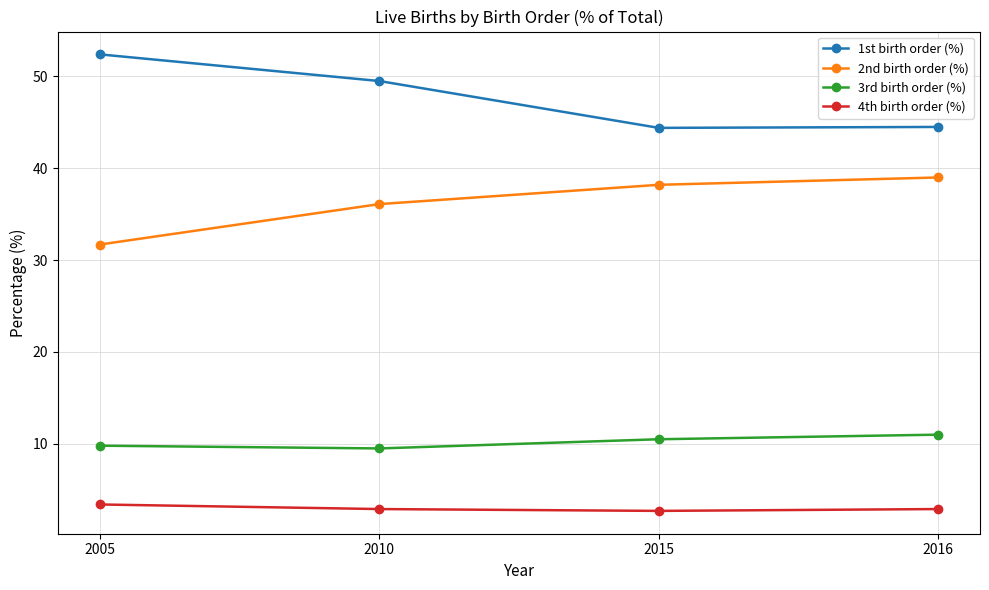

What is the total value across all series at 2005?

97.3